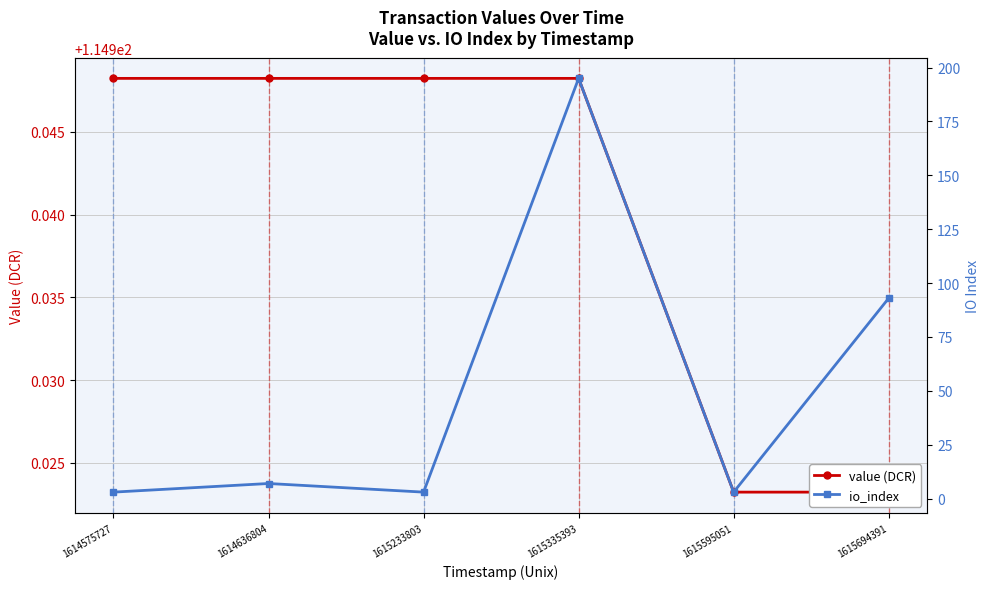

What is the total value across all series at 1615335393?

309.9